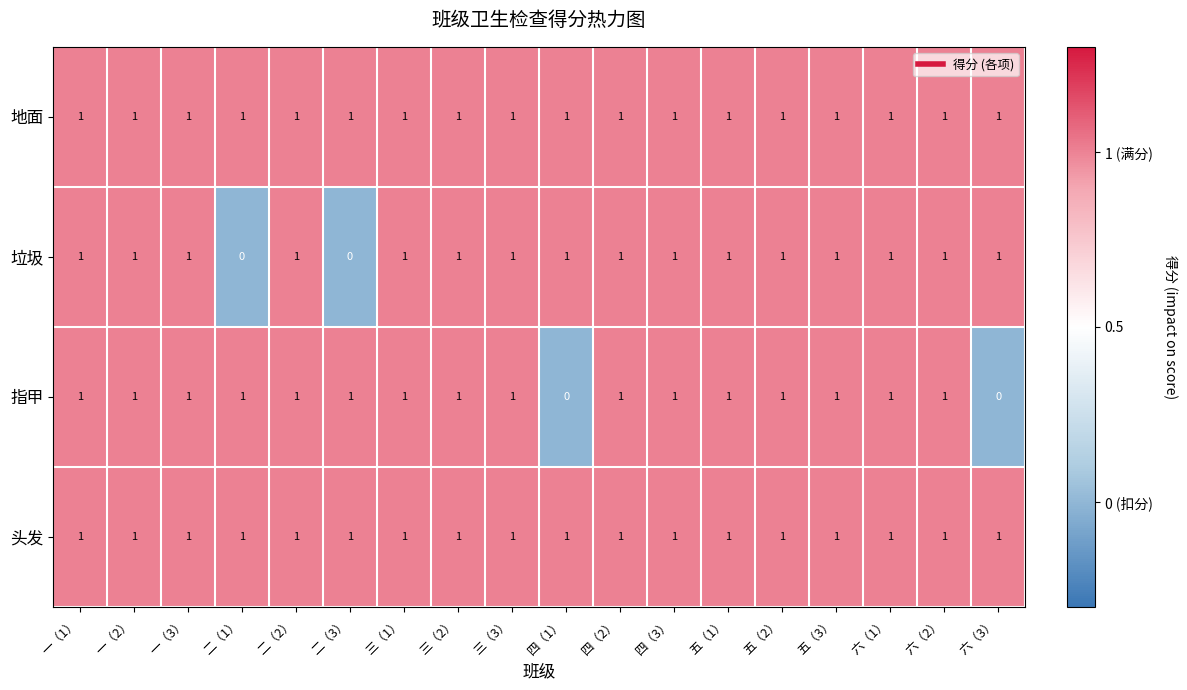

How many 指甲 values are between 1 and 2?

16